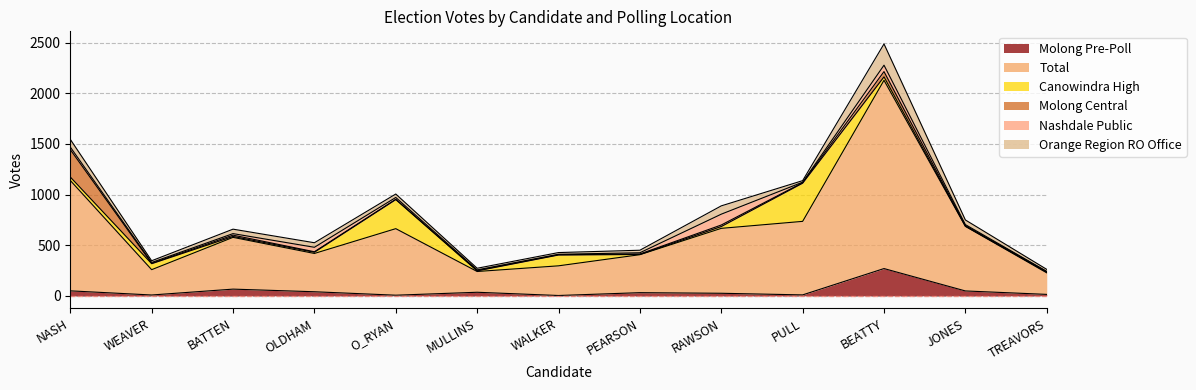

What position from the right is WALKER?

7